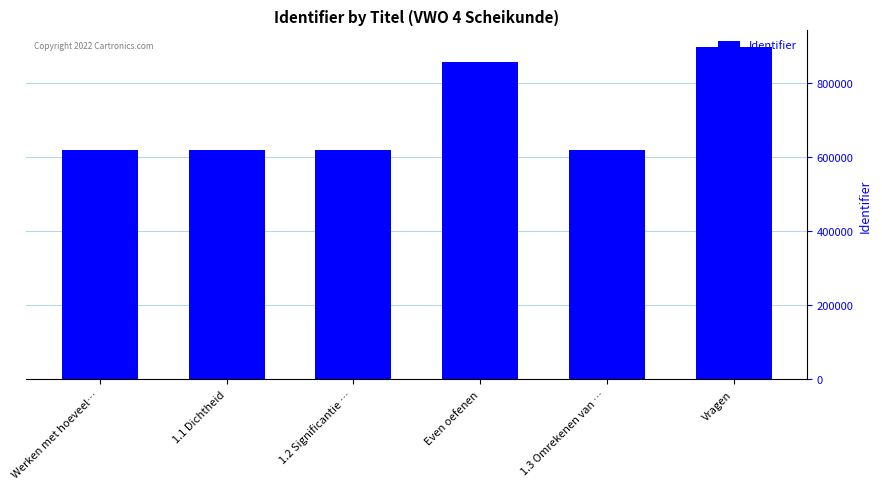

How many data points are less than 618129?

3